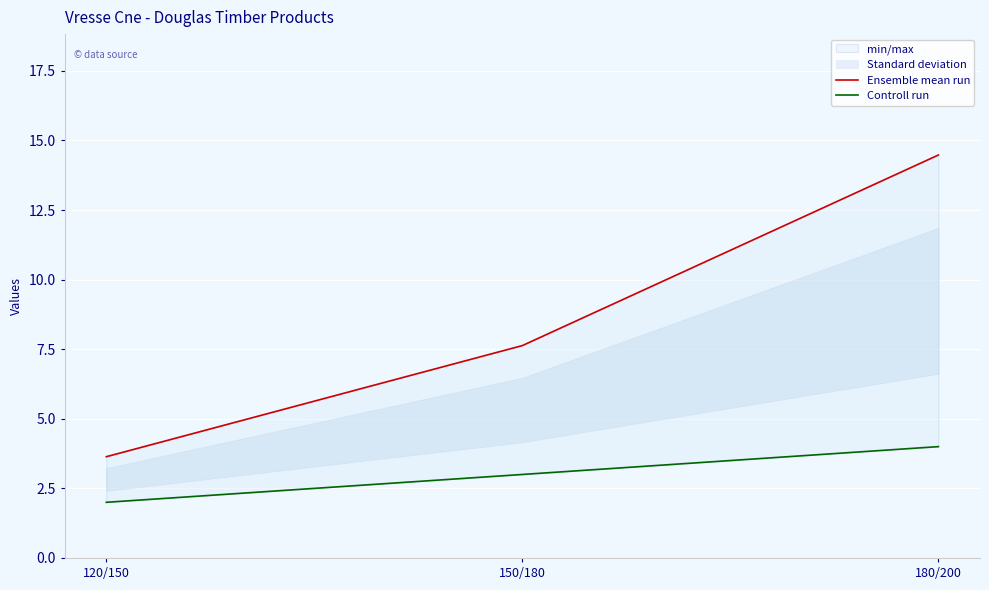

What is the difference between the maximum and minimum values in the Controll run series?

2.0